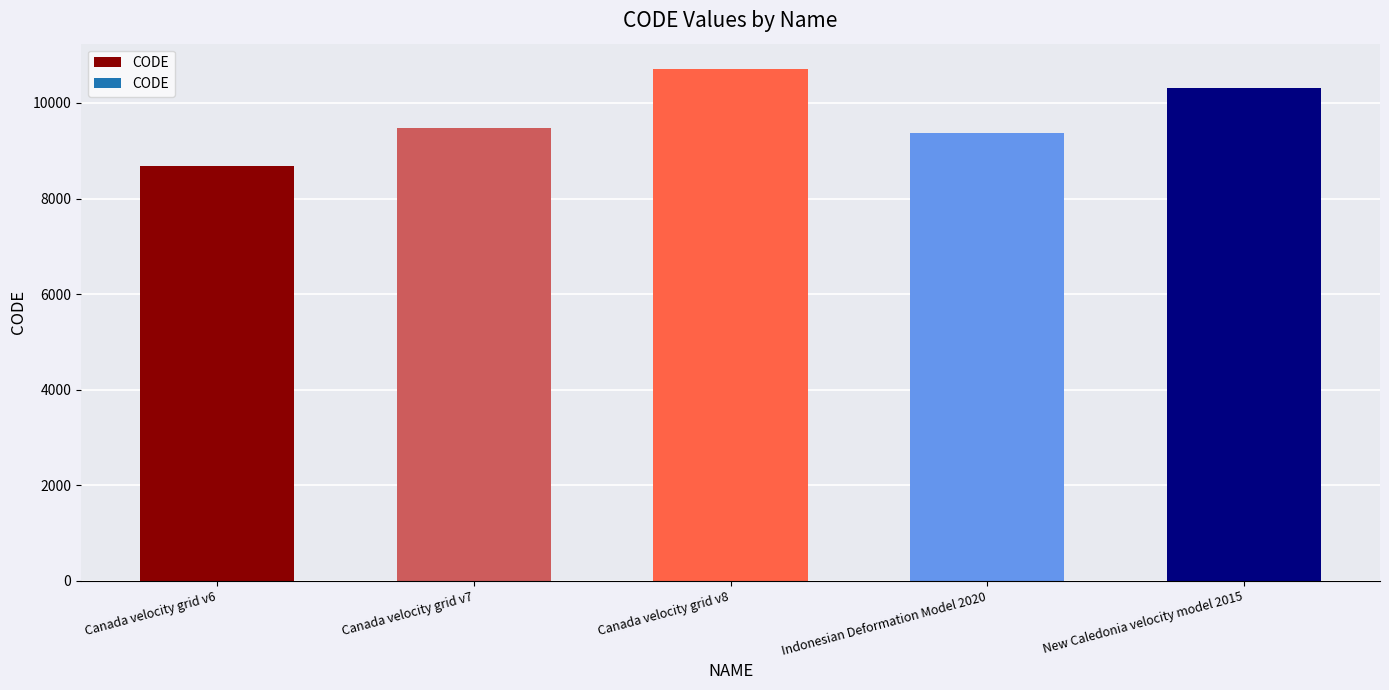

What is the label of the 5th bar from the right?

Canada velocity grid v6